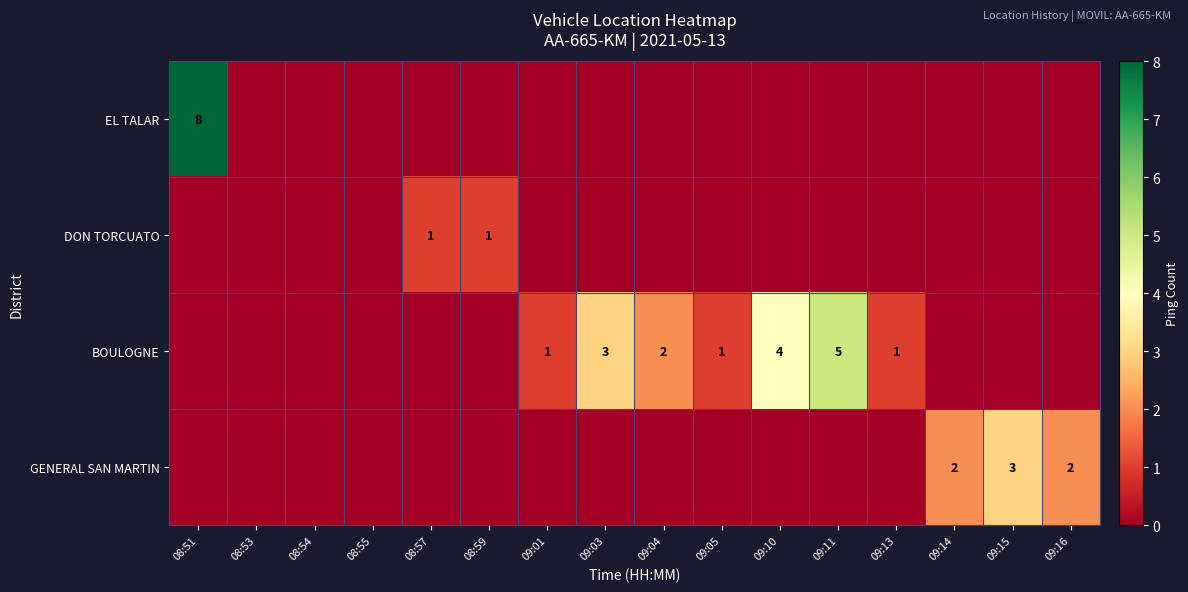

The value of GENERAL SAN MARTIN at 09:15 is 2. True or false?

False